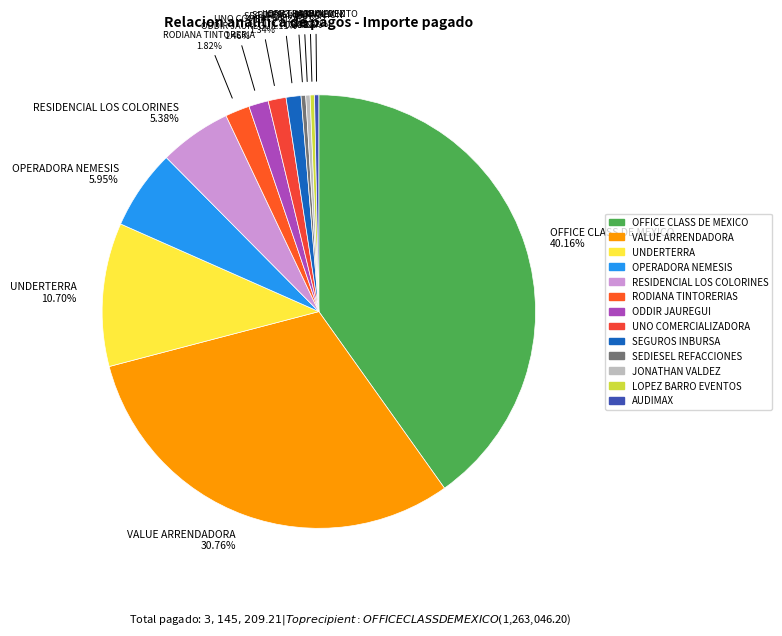

Approximately how many times larger is the value at UNO COMERCIALIZADORA compared to LOPEZ BARRO EVENTOS?

4.1